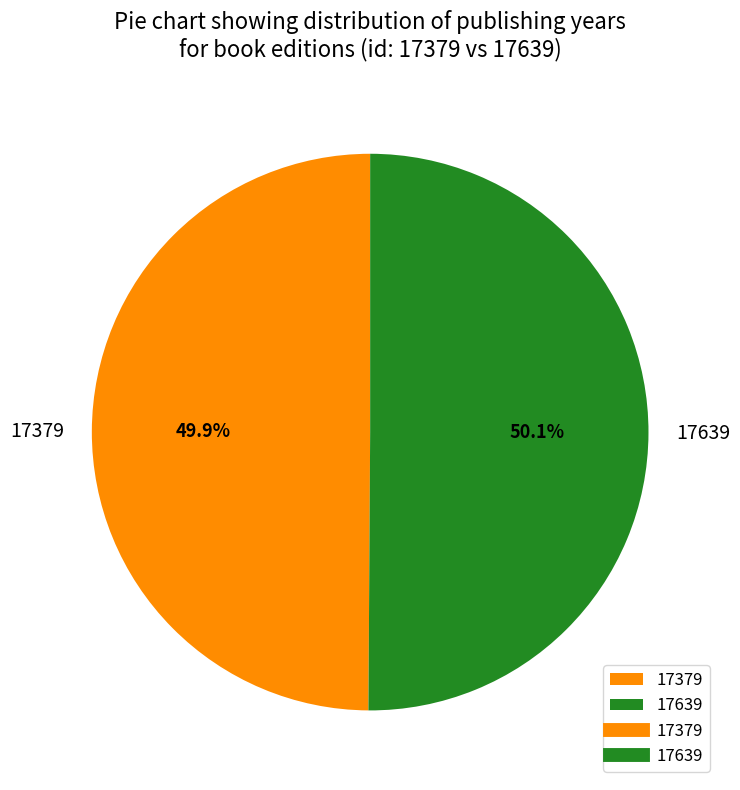

How many slices are in this pie chart?

2